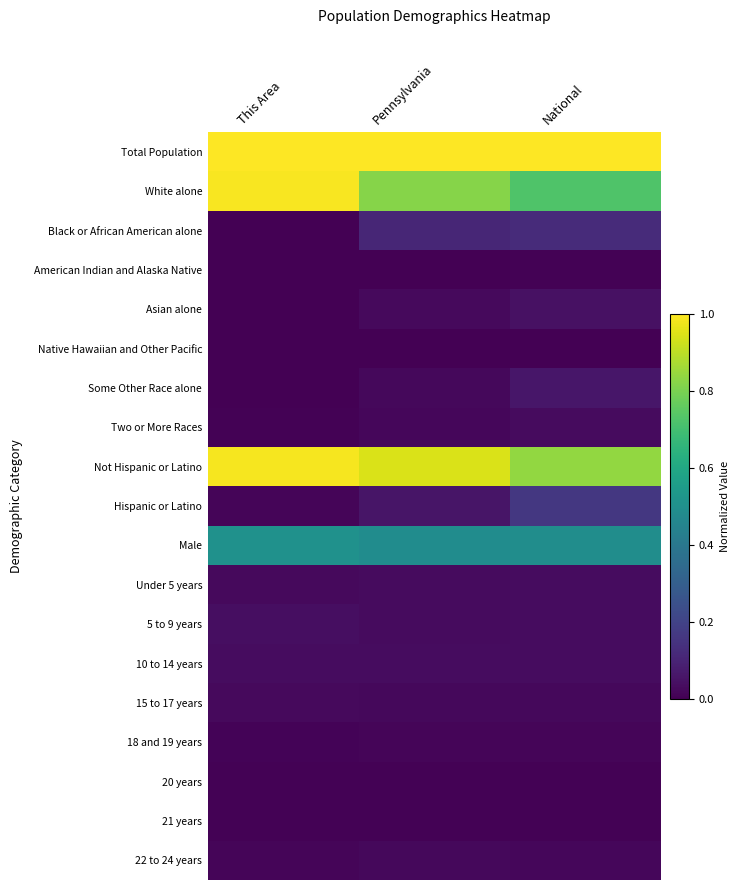

At which category is the sum across all series the highest?

This Area